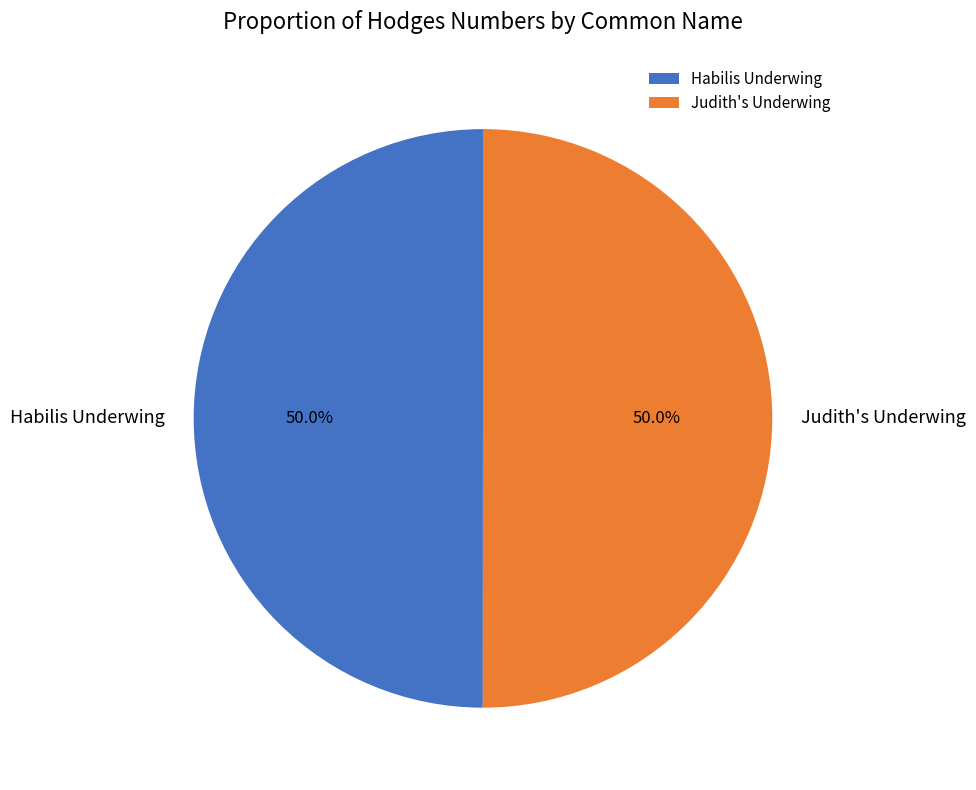

Do Habilis Underwing and Judith's Underwing together represent more than half of the pie?

Yes